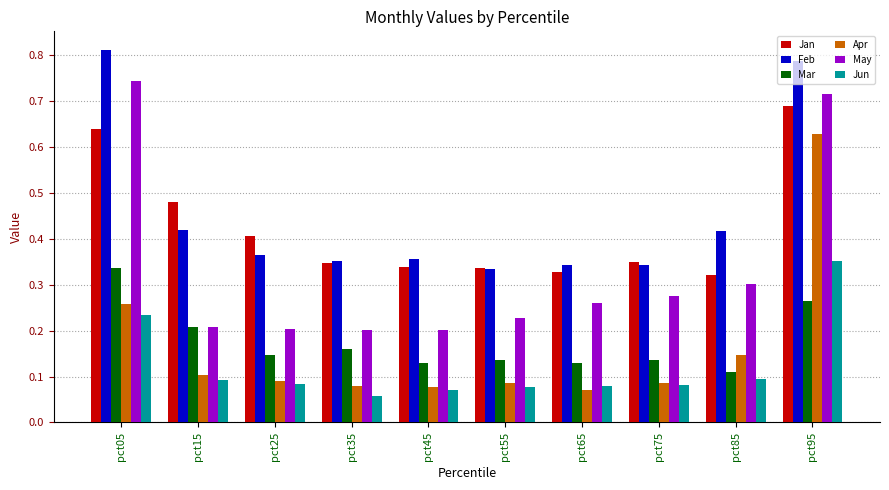

What is the sum of all Feb values?

4.5